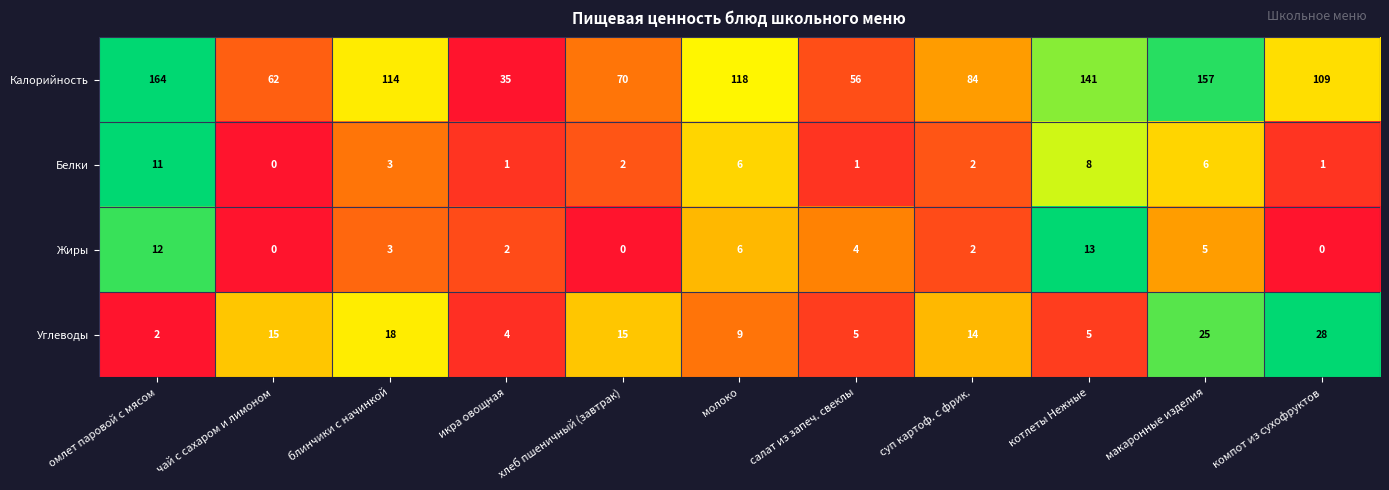

True or false: Углеводы has a value of 15 at чай с сахаром и лимоном.

True